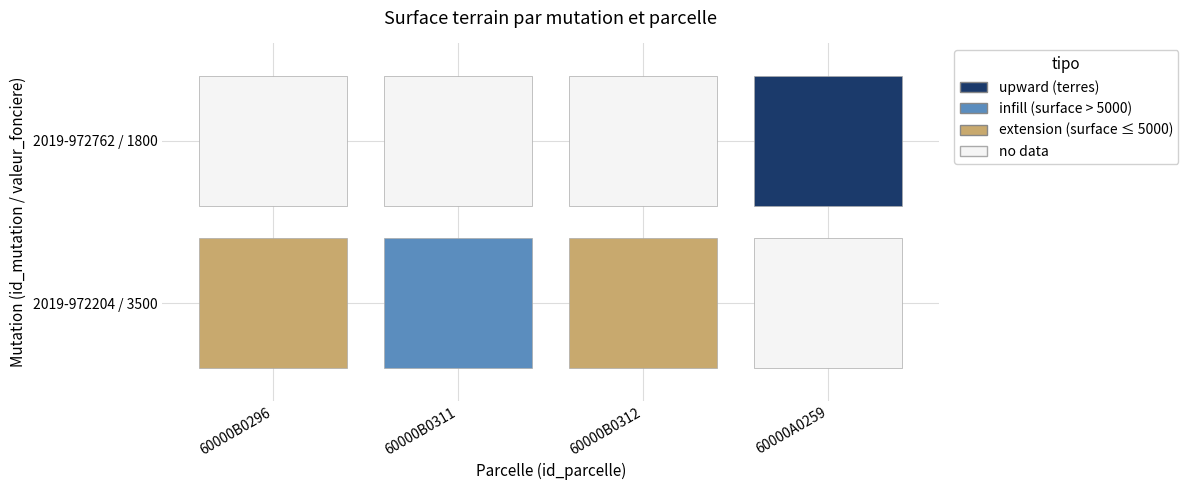

Is the value of latitude at surface_terrain greater than the value of valeur_fonciere at valeur_fonciere?

No